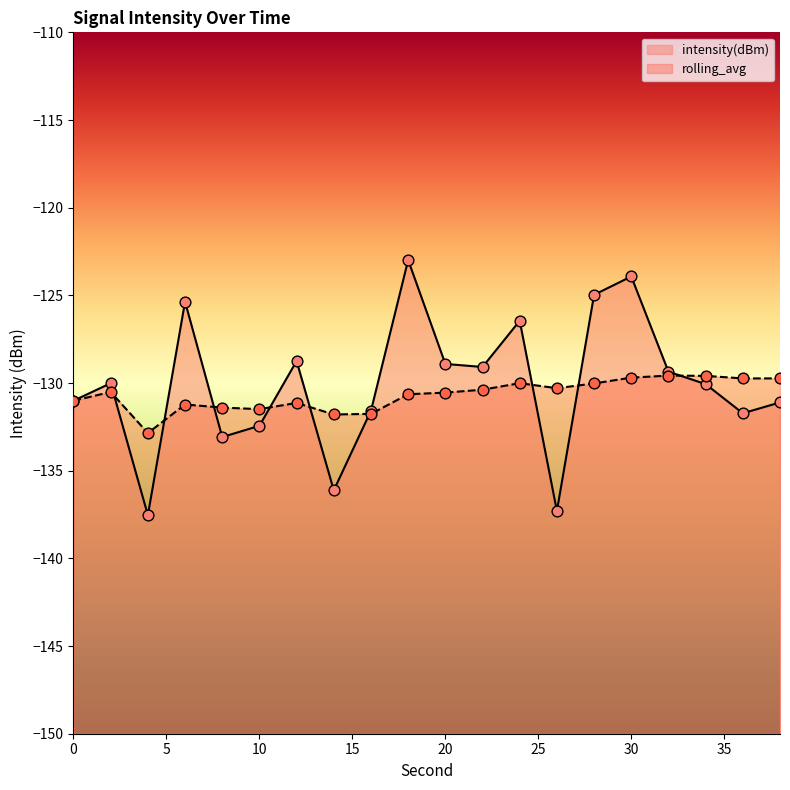

At how many categories does at least one series exceed -130?

12